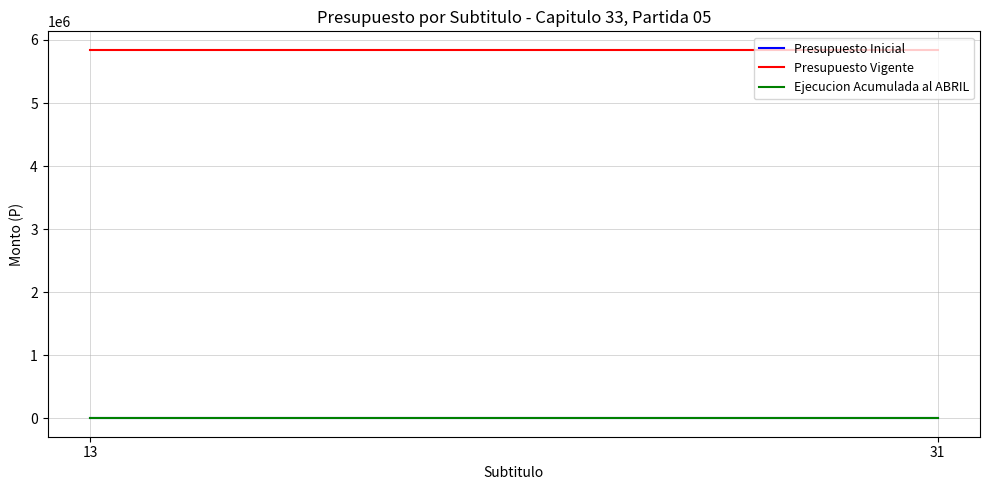

List the labels in order of Ejecucion Acumulada al ABRIL value, largest first.

13, 31